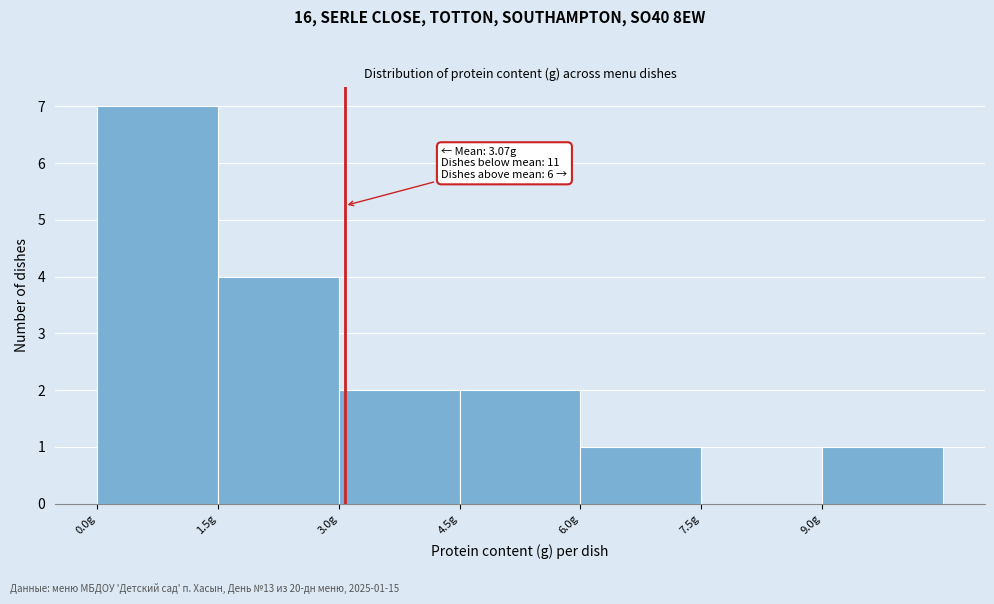

Which range on the x-axis has the tallest bar?

0.0 to 1.5